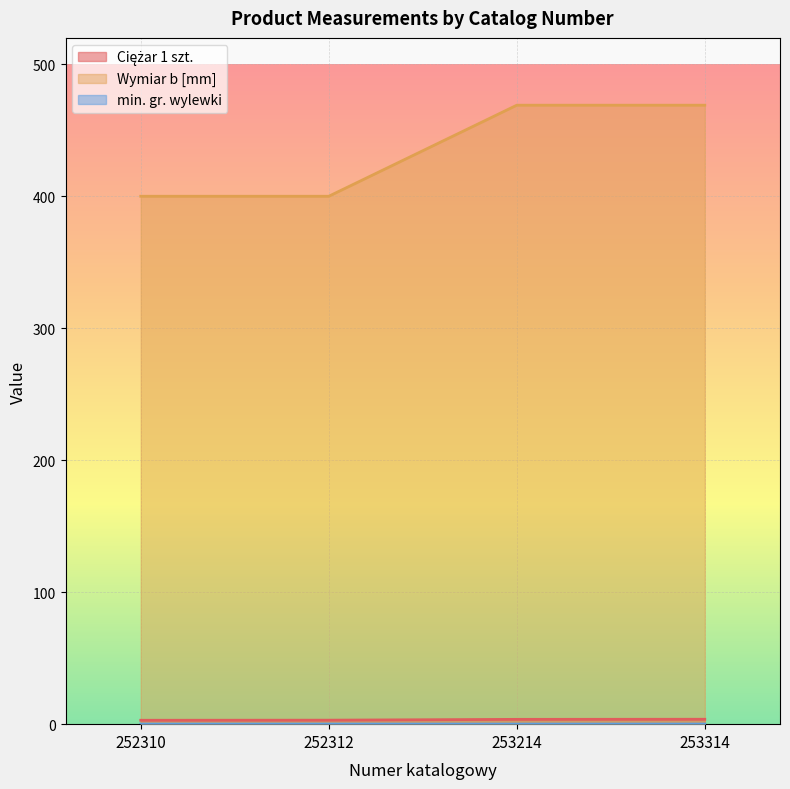

How many data points does each series have?

4